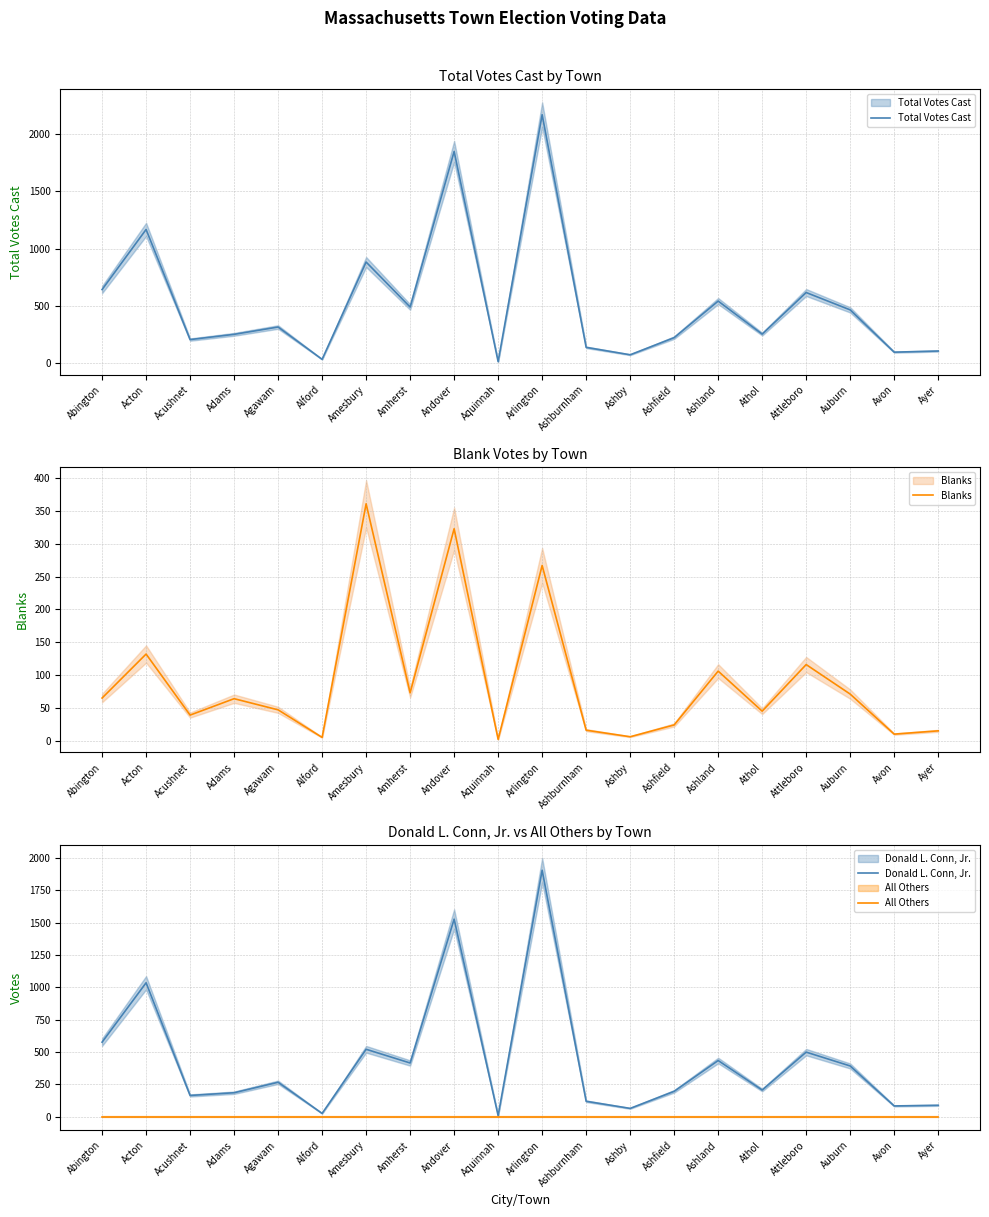

Where is the first local maximum for Donald L. Conn, Jr.?

Acton